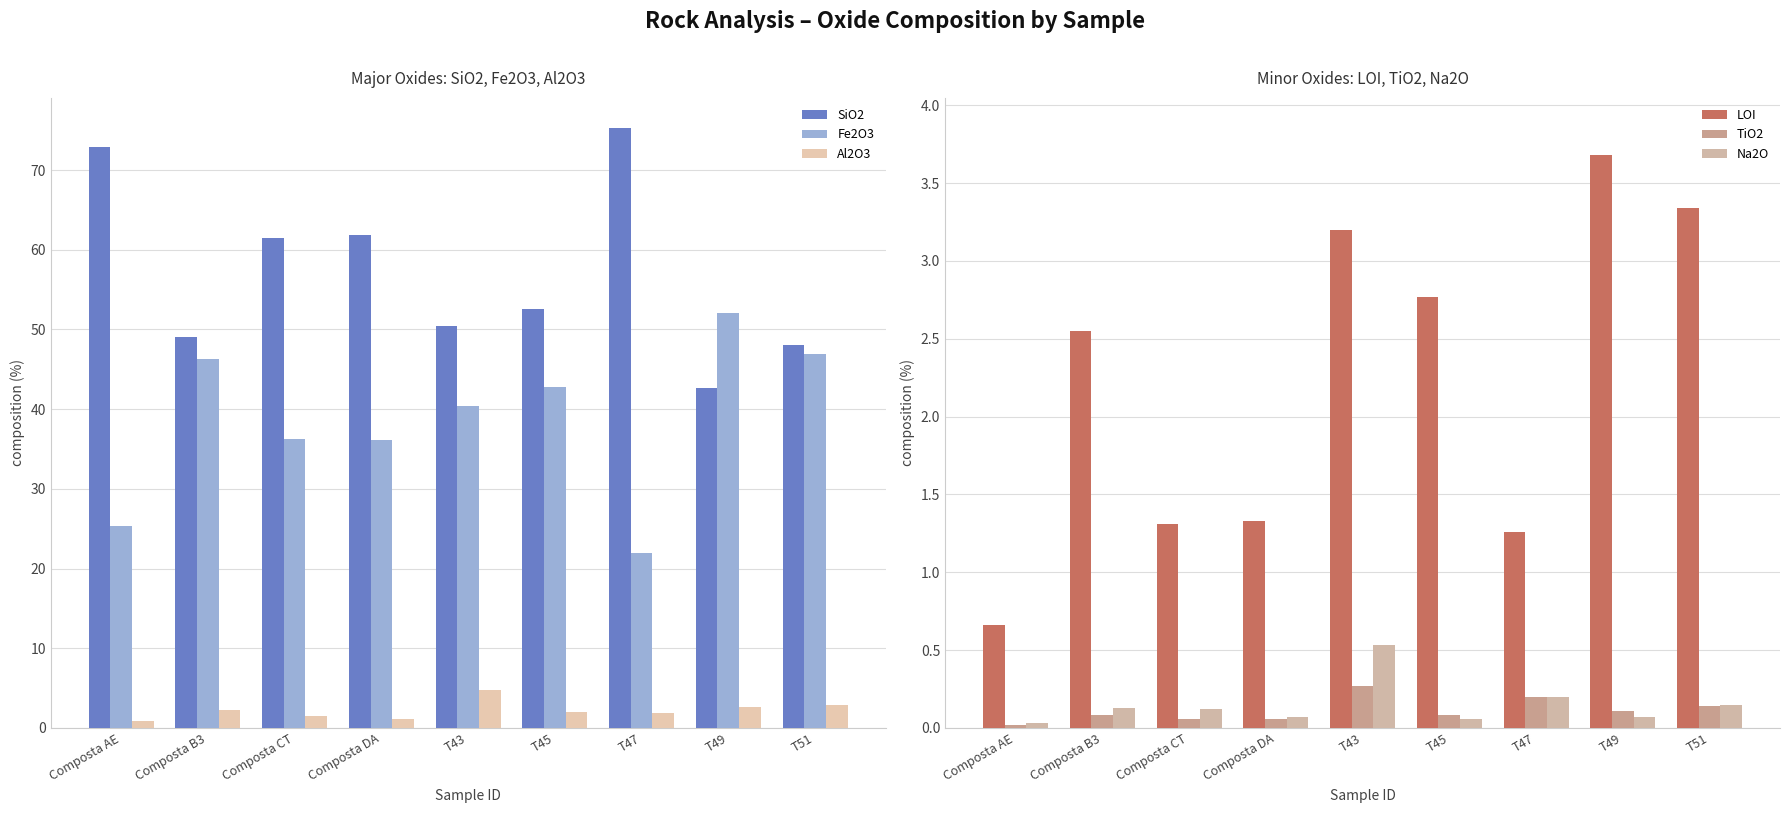

What position from the left is T43?

5